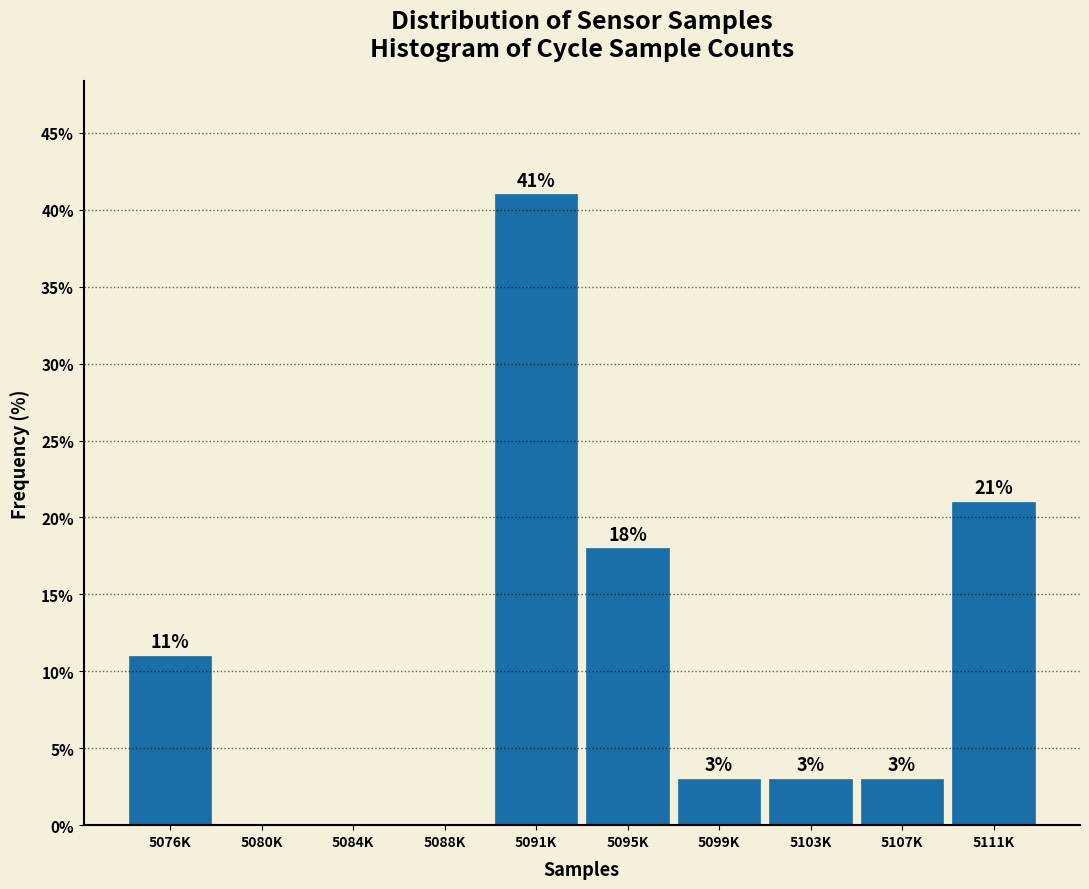

Reading left to right, extract all data points from this chart.

5076K=11	5080K=0	5084K=0	5088K=0	5091K=41	5095K=18	5099K=3	5103K=3	5107K=3	5111K=21